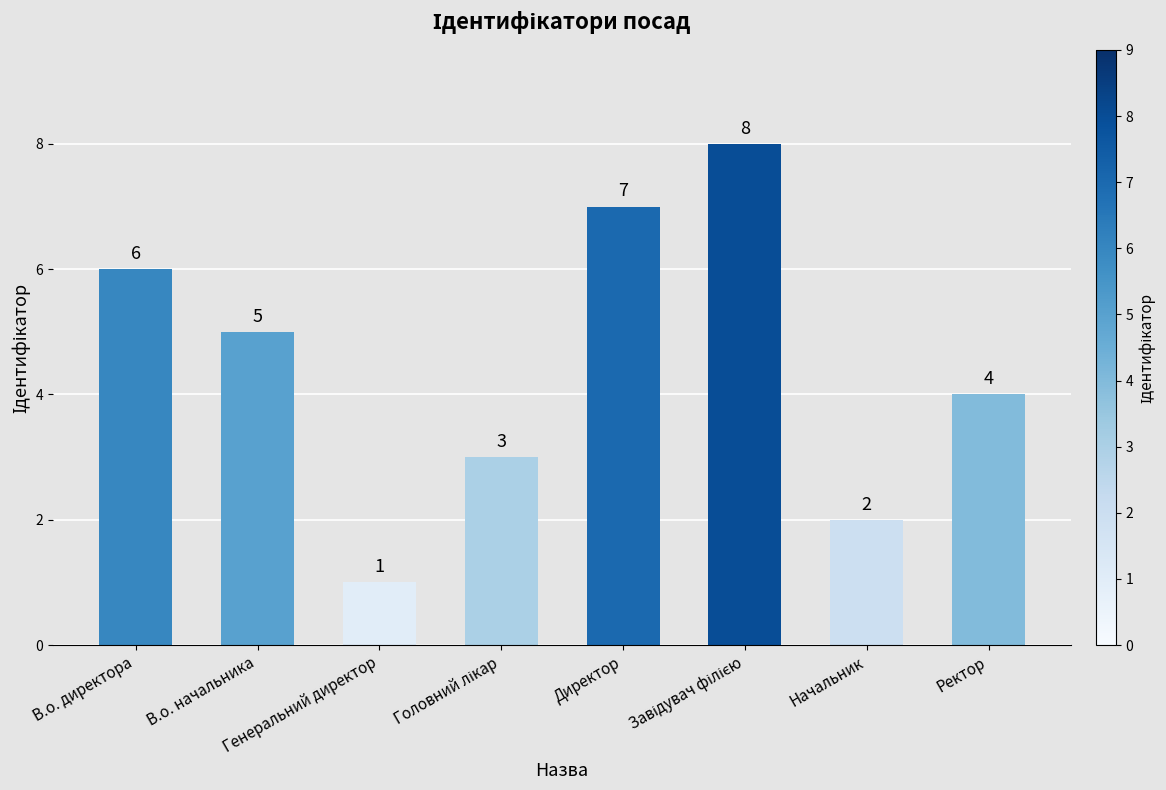

What is the difference between the maximum and minimum values?

7